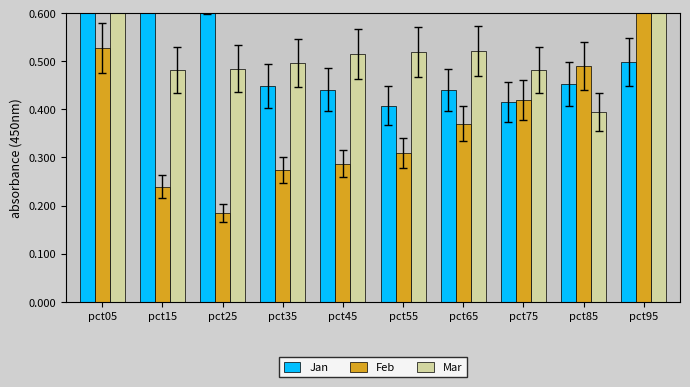

What is the total value across all series at pct15?

1.6